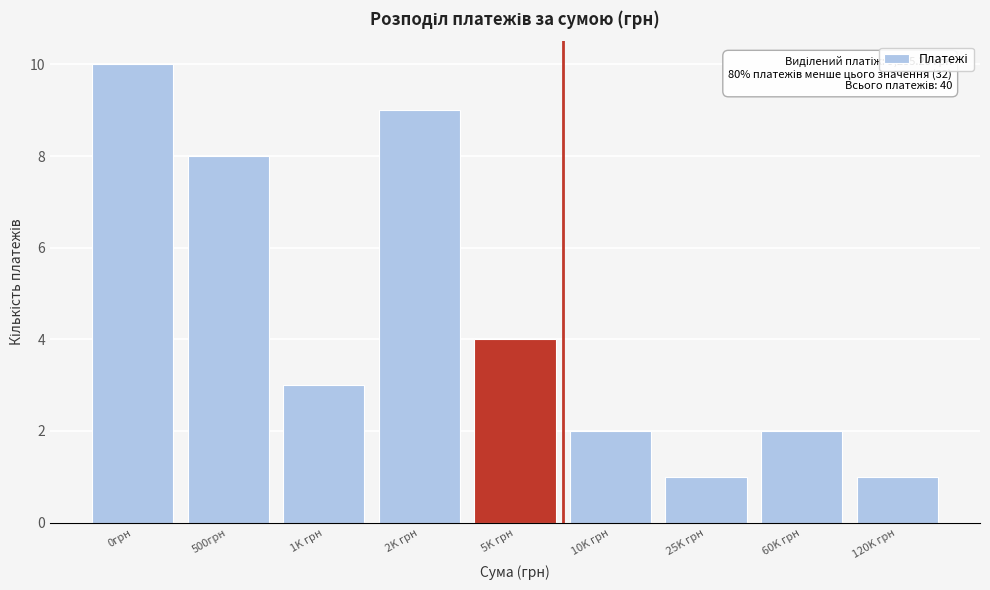

Reading right to left, extract all data points from this chart.

1	2	1	2	4	9	3	8	10